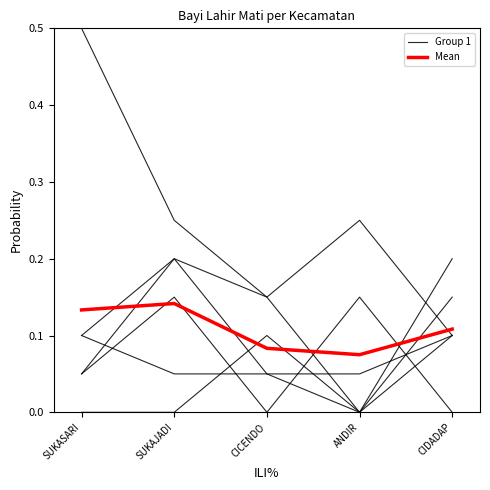

At which label does Group 1 reach its peak?

ANDIR